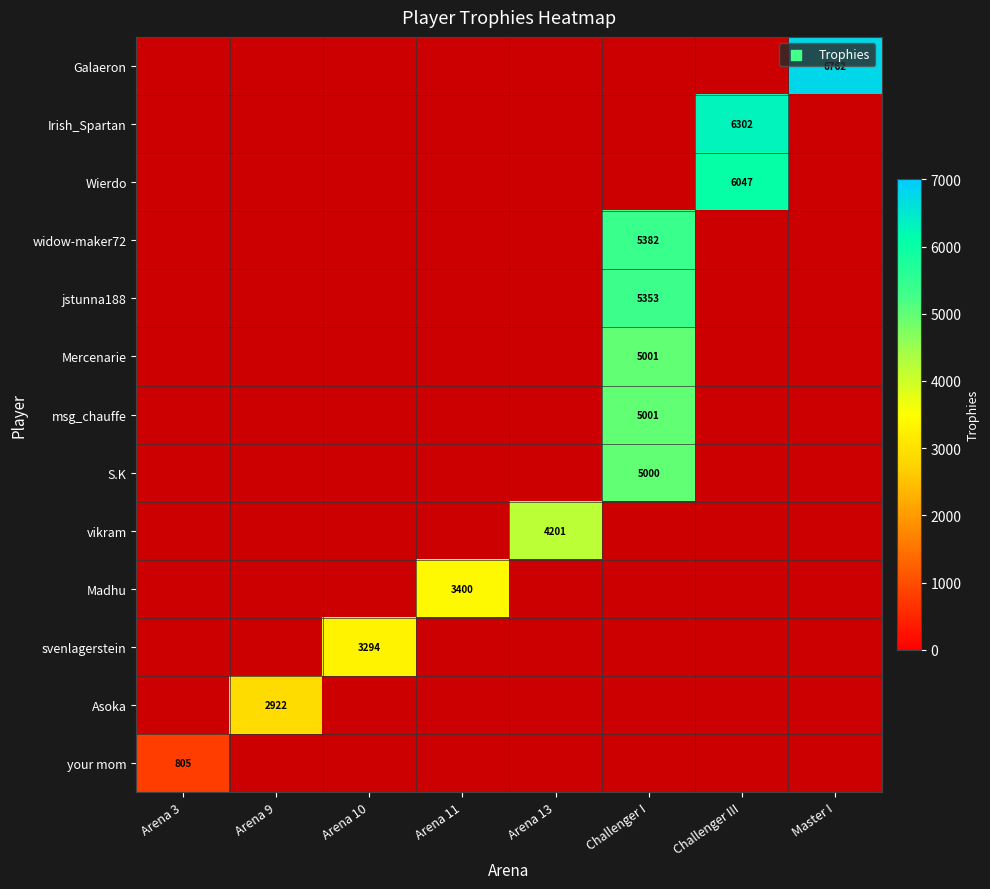

Is it true that widow-maker72 equals 5382 at Challenger I?

True